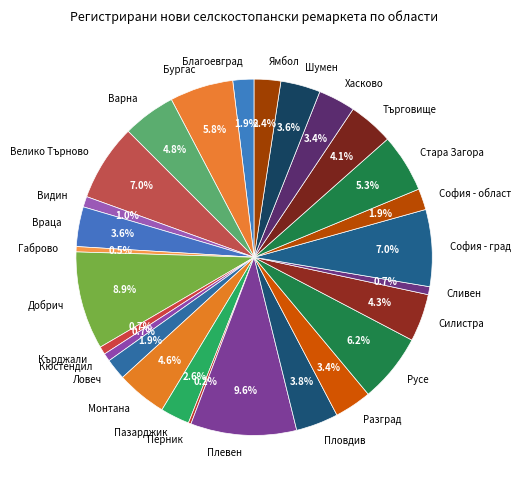

Is София - град the majority of the pie?

No